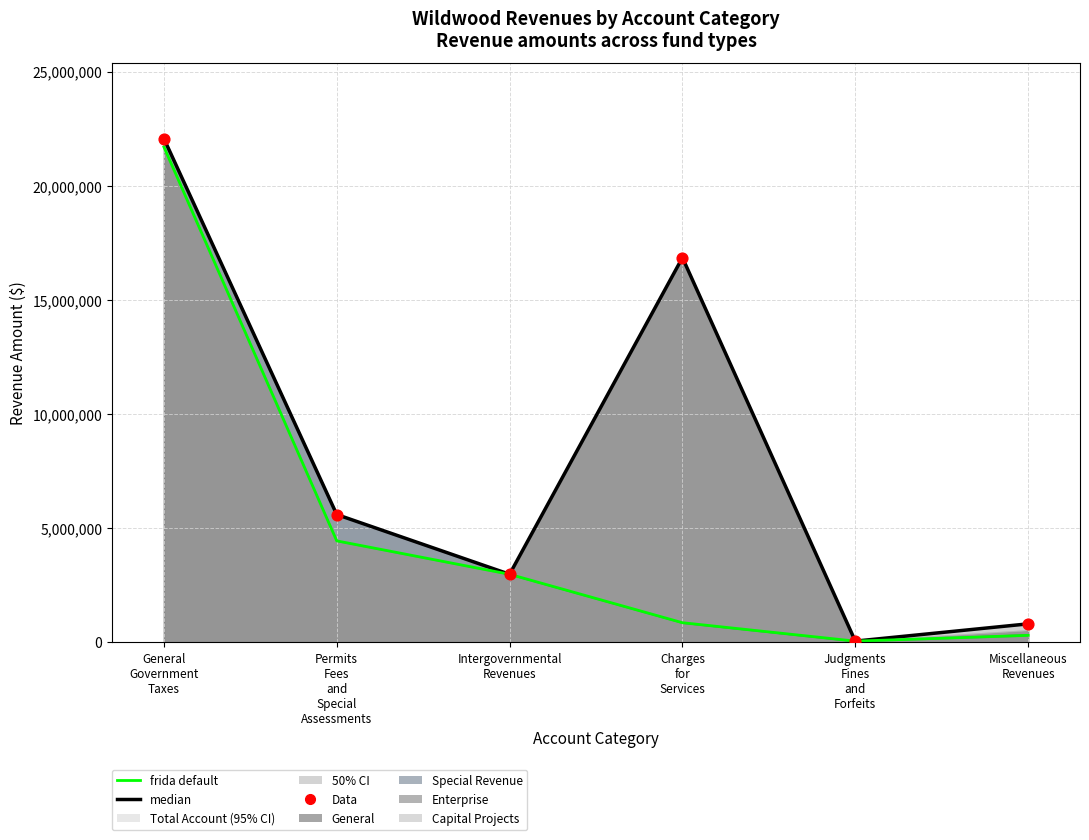

Which series reaches the maximum Y coordinate?

median (Total Account)